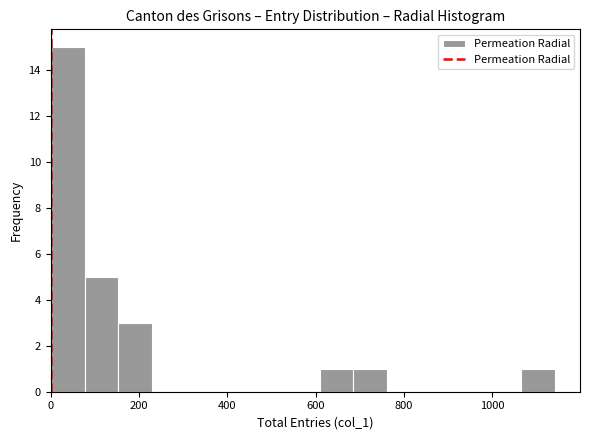

Read against the x-axis, roughly where is the centre of the tallest bar?

40